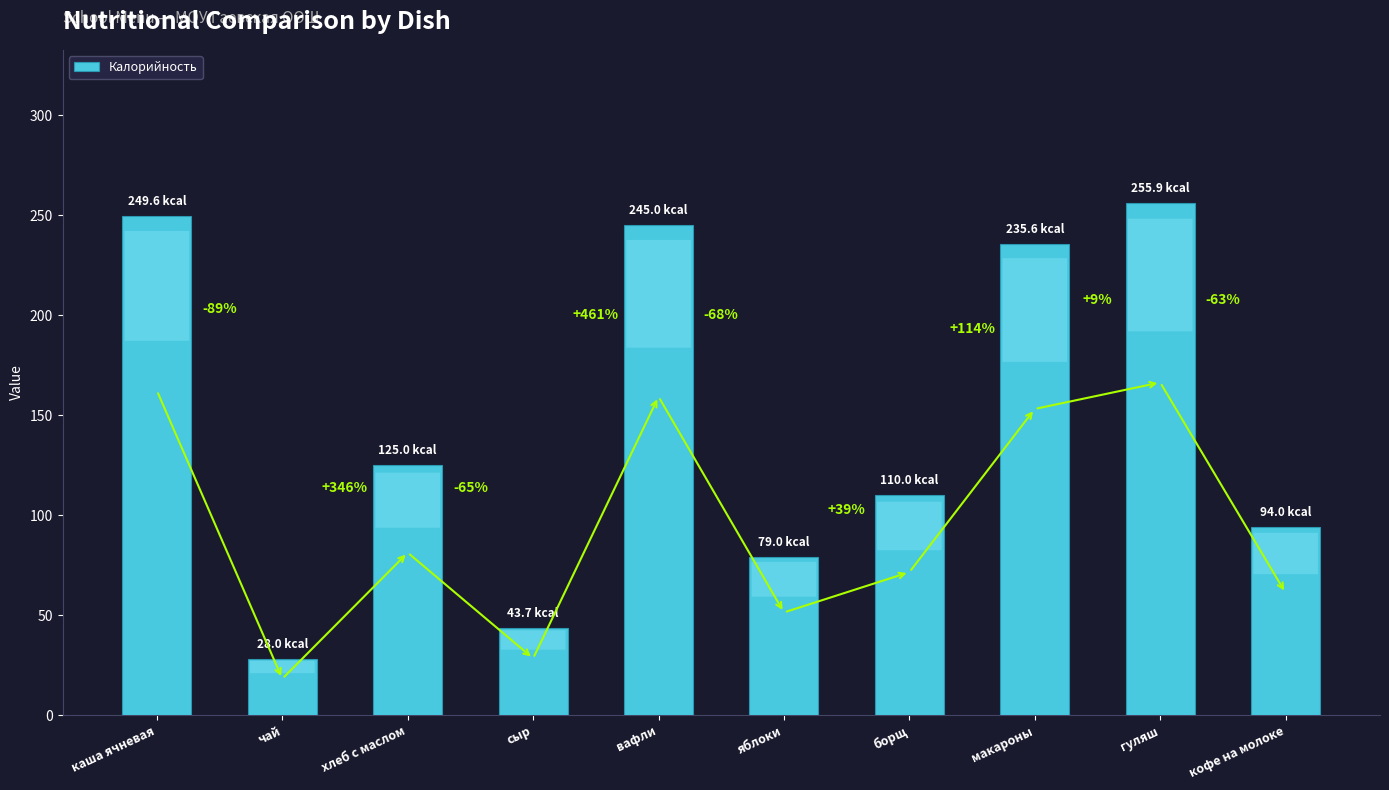

What is the difference between the values at вафли and сыр?

201.3